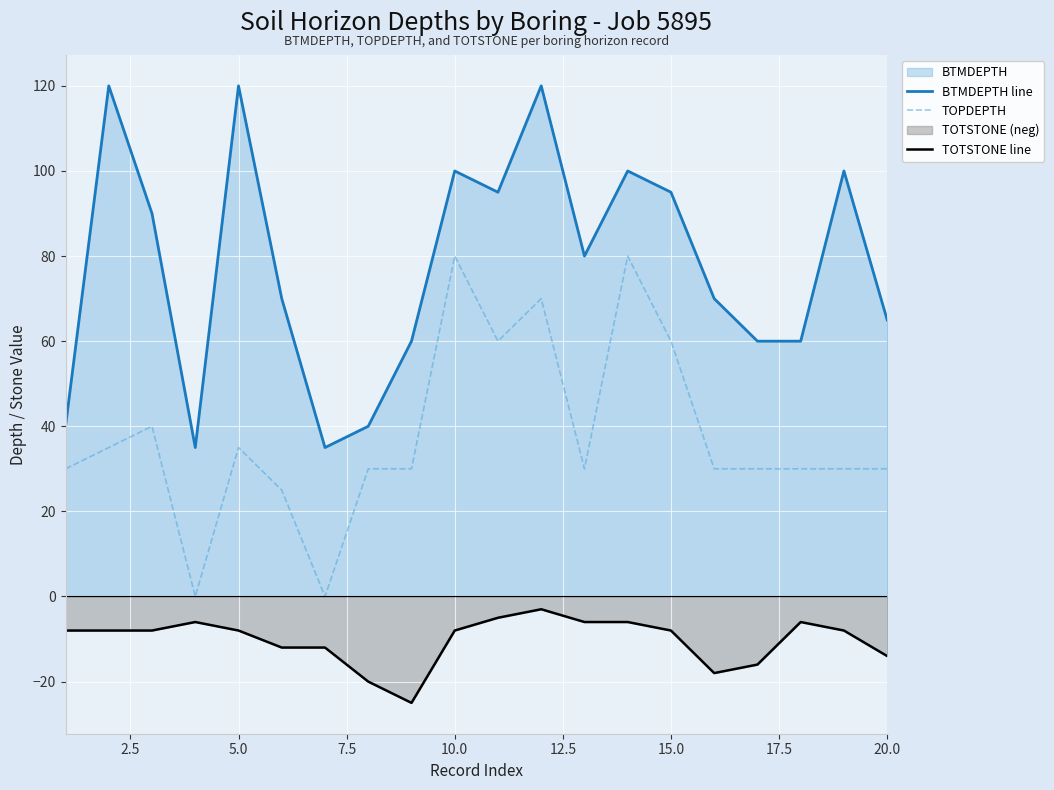

Which series has the widest spread of values?

BTMDEPTH line